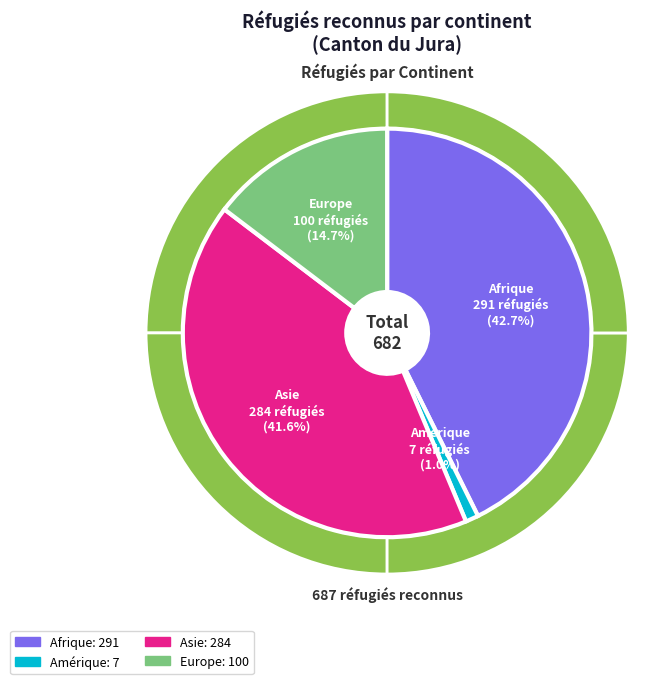

Count the number of slices in the pie.

4